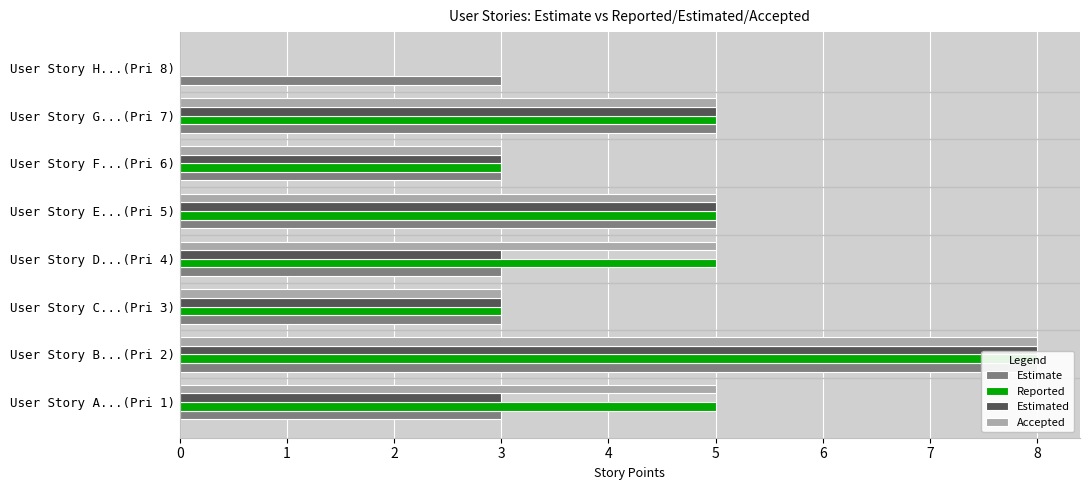

How many values in the Estimate series exceed 3?

3